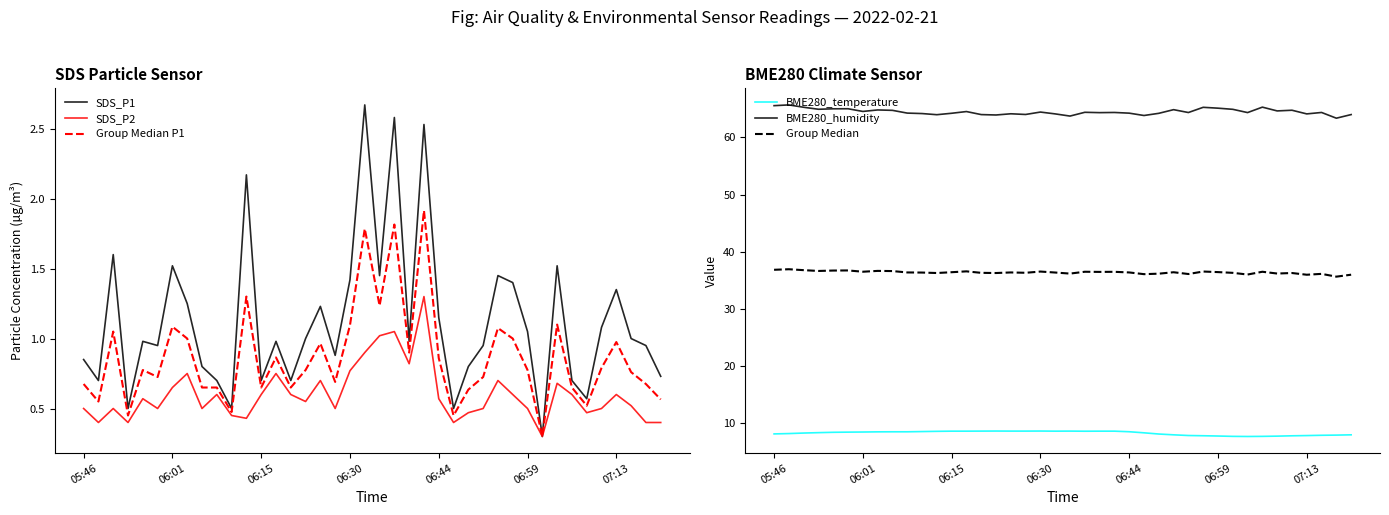

How many lines are shown in the chart?

6